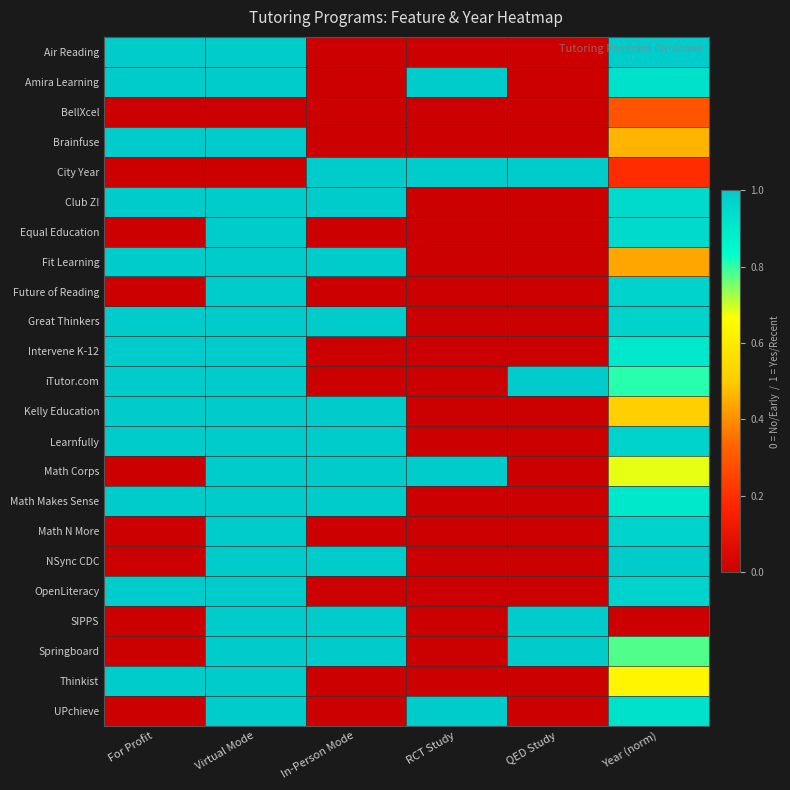

Reading left to right, extract all data points from this chart.

Air Reading: For Profit=1.0	Virtual Mode=1.0	In-Person Mode=0.0	RCT Study=0.0	QED Study=0.0	Year (norm)=1.0
Amira Learning: For Profit=1.0	Virtual Mode=1.0	In-Person Mode=0.0	RCT Study=1.0	QED Study=0.0	Year (norm)=0.9
BellXcel: For Profit=0.0	Virtual Mode=0.0	In-Person Mode=0.0	RCT Study=0.0	QED Study=0.0	Year (norm)=0.3
Brainfuse: For Profit=1.0	Virtual Mode=1.0	In-Person Mode=0.0	RCT Study=0.0	QED Study=0.0	Year (norm)=0.5
City Year: For Profit=0.0	Virtual Mode=0.0	In-Person Mode=1.0	RCT Study=1.0	QED Study=1.0	Year (norm)=0.2
Club Z!: For Profit=1.0	Virtual Mode=1.0	In-Person Mode=1.0	RCT Study=0.0	QED Study=0.0	Year (norm)=1.0
Equal Education: For Profit=0.0	Virtual Mode=1.0	In-Person Mode=0.0	RCT Study=0.0	QED Study=0.0	Year (norm)=1.0
Fit Learning: For Profit=1.0	Virtual Mode=1.0	In-Person Mode=1.0	RCT Study=0.0	QED Study=0.0	Year (norm)=0.4
Future of Reading: For Profit=0.0	Virtual Mode=1.0	In-Person Mode=0.0	RCT Study=0.0	QED Study=0.0	Year (norm)=1.0
Great Thinkers: For Profit=1.0	Virtual Mode=1.0	In-Person Mode=1.0	RCT Study=0.0	QED Study=0.0	Year (norm)=1.0
Intervene K-12: For Profit=1.0	Virtual Mode=1.0	In-Person Mode=0.0	RCT Study=0.0	QED Study=0.0	Year (norm)=0.9
iTutor.com: For Profit=1.0	Virtual Mode=1.0	In-Person Mode=0.0	RCT Study=0.0	QED Study=1.0	Year (norm)=0.8
Kelly Education: For Profit=1.0	Virtual Mode=1.0	In-Person Mode=1.0	RCT Study=0.0	QED Study=0.0	Year (norm)=0.5
Learnfully: For Profit=1.0	Virtual Mode=1.0	In-Person Mode=1.0	RCT Study=0.0	QED Study=0.0	Year (norm)=1.0
Math Corps: For Profit=0.0	Virtual Mode=1.0	In-Person Mode=1.0	RCT Study=1.0	QED Study=0.0	Year (norm)=0.7
Math Makes Sense: For Profit=1.0	Virtual Mode=1.0	In-Person Mode=1.0	RCT Study=0.0	QED Study=0.0	Year (norm)=0.9
Math N More: For Profit=0.0	Virtual Mode=1.0	In-Person Mode=0.0	RCT Study=0.0	QED Study=0.0	Year (norm)=1.0
NSync CDC: For Profit=0.0	Virtual Mode=1.0	In-Person Mode=1.0	RCT Study=0.0	QED Study=0.0	Year (norm)=1.0
OpenLiteracy: For Profit=1.0	Virtual Mode=1.0	In-Person Mode=0.0	RCT Study=0.0	QED Study=0.0	Year (norm)=1.0
SIPPS: For Profit=0.0	Virtual Mode=1.0	In-Person Mode=1.0	RCT Study=0.0	QED Study=1.0	Year (norm)=0.0
Springboard: For Profit=0.0	Virtual Mode=1.0	In-Person Mode=1.0	RCT Study=0.0	QED Study=1.0	Year (norm)=0.8
Thinkist: For Profit=1.0	Virtual Mode=1.0	In-Person Mode=0.0	RCT Study=0.0	QED Study=0.0	Year (norm)=0.6
UPchieve: For Profit=0.0	Virtual Mode=1.0	In-Person Mode=0.0	RCT Study=1.0	QED Study=0.0	Year (norm)=0.9